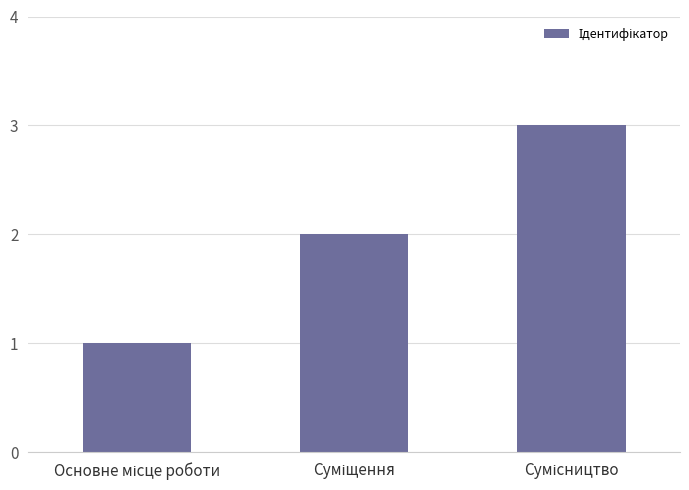

What is the sum of all values?

6